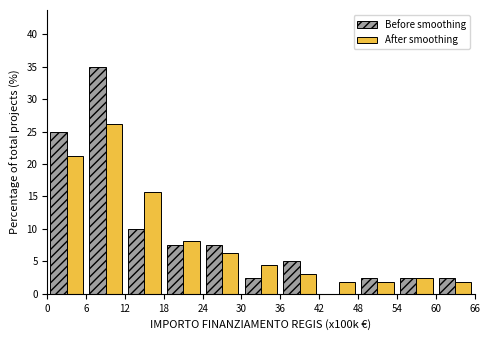

In the After smoothing series, which range on the x-axis has the tallest bar?

6 to 12